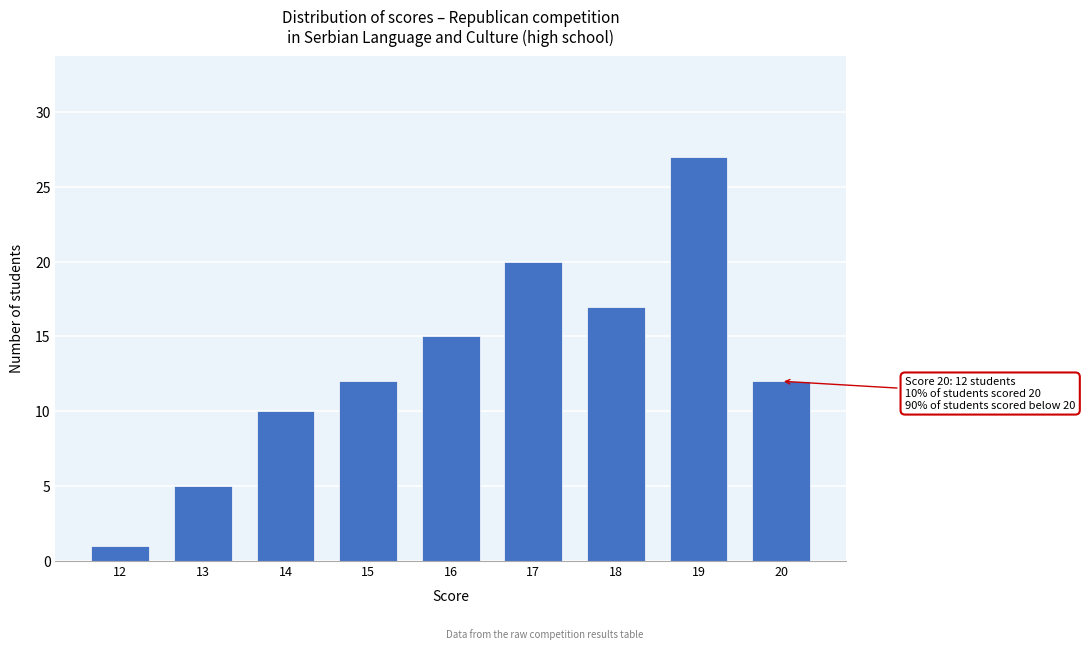

Reading left to right, transcribe all the data shown in this chart.

12=1	13=5	14=10	15=12	16=15	17=20	18=17	19=27	20=12